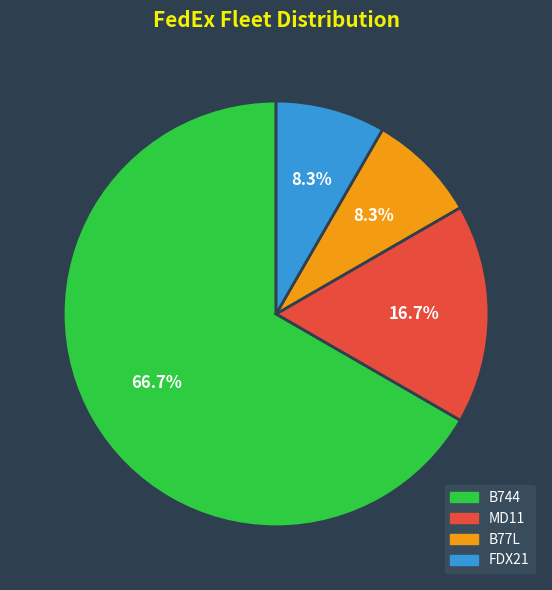

How much of the chart is everything except FDX21?

91.7%